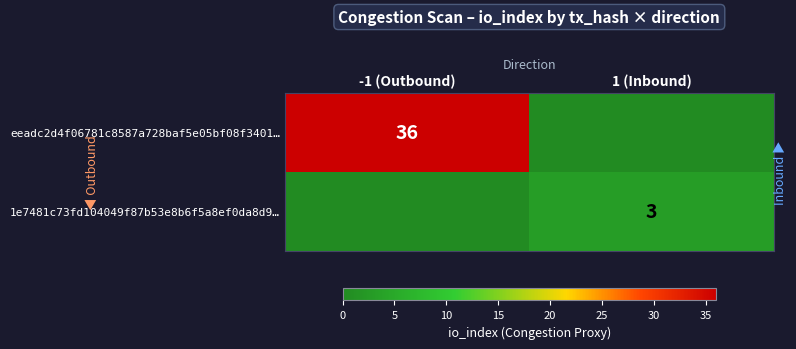

The value of eeadc2d4f06781c8587a728baf5e05bf08f3401… at -1 (Outbound) is 36. True or false?

True